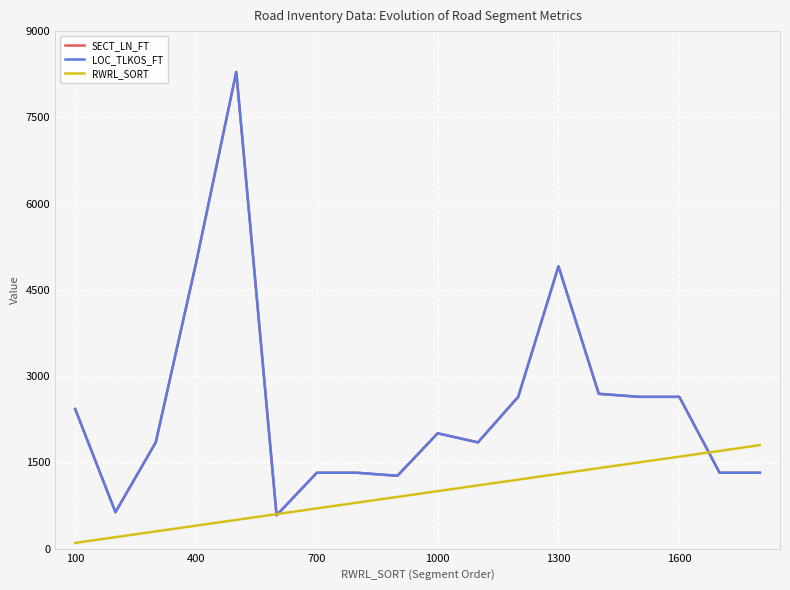

Is this an area chart (filled region under the line)?

No